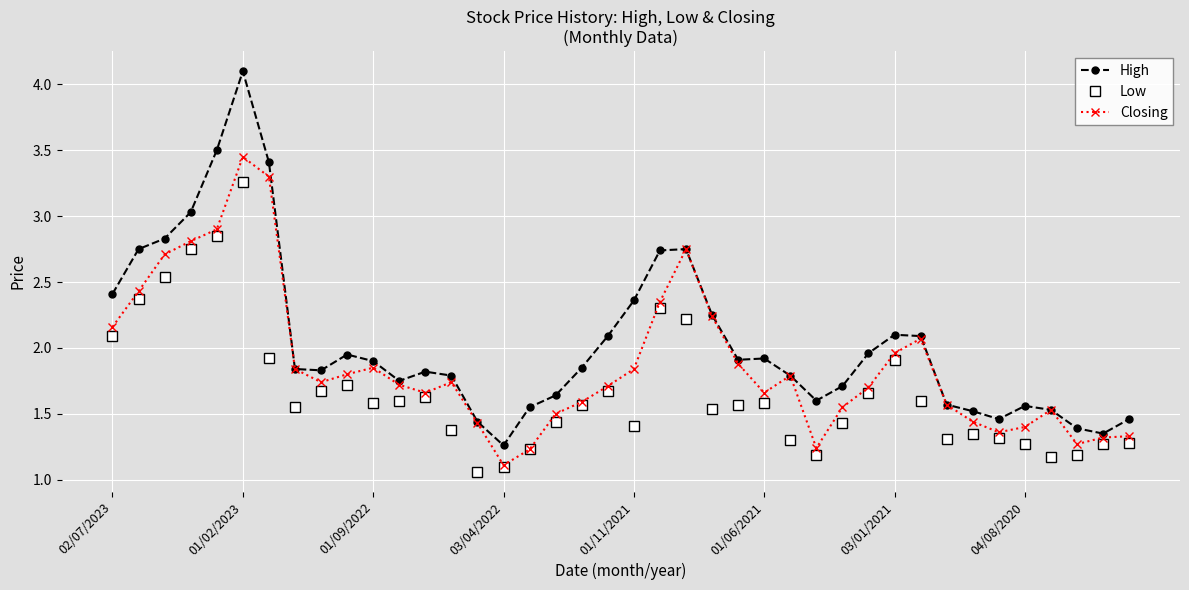

Which series has the largest total across all categories?

High